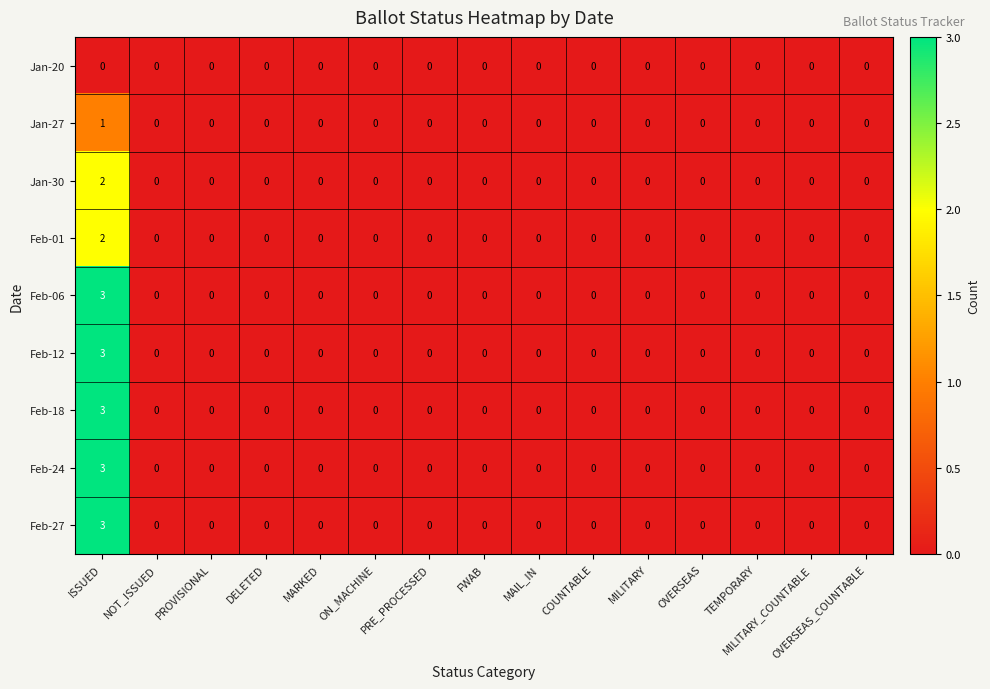

What is the difference between the maximum and minimum values in the Feb-27 series?

3